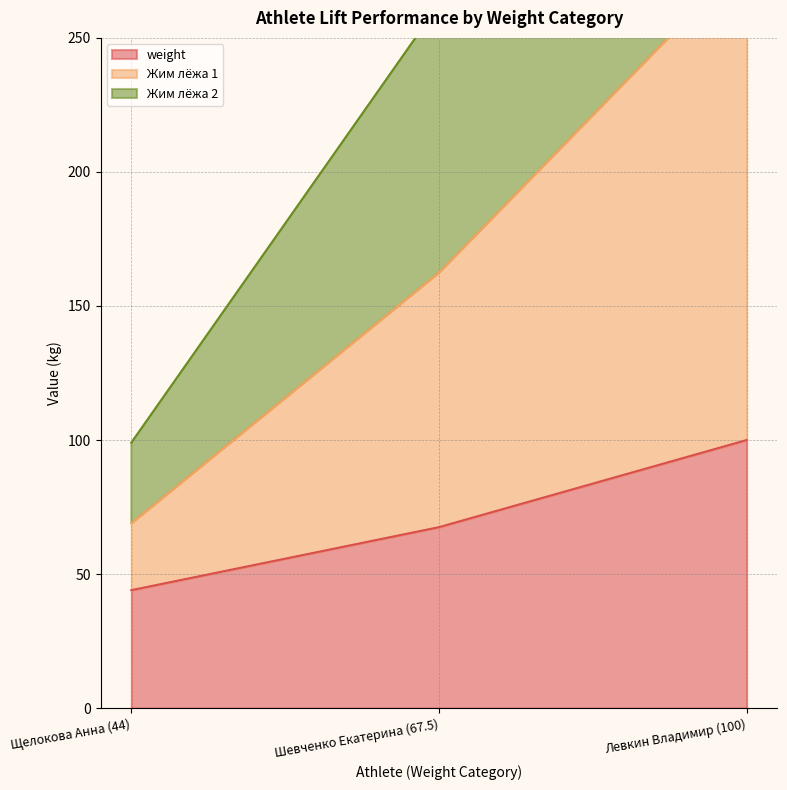

What is the difference between the Жим лёжа 2 values at Щелокова Анна (44) and Левкин Владимир (100)?

371.0